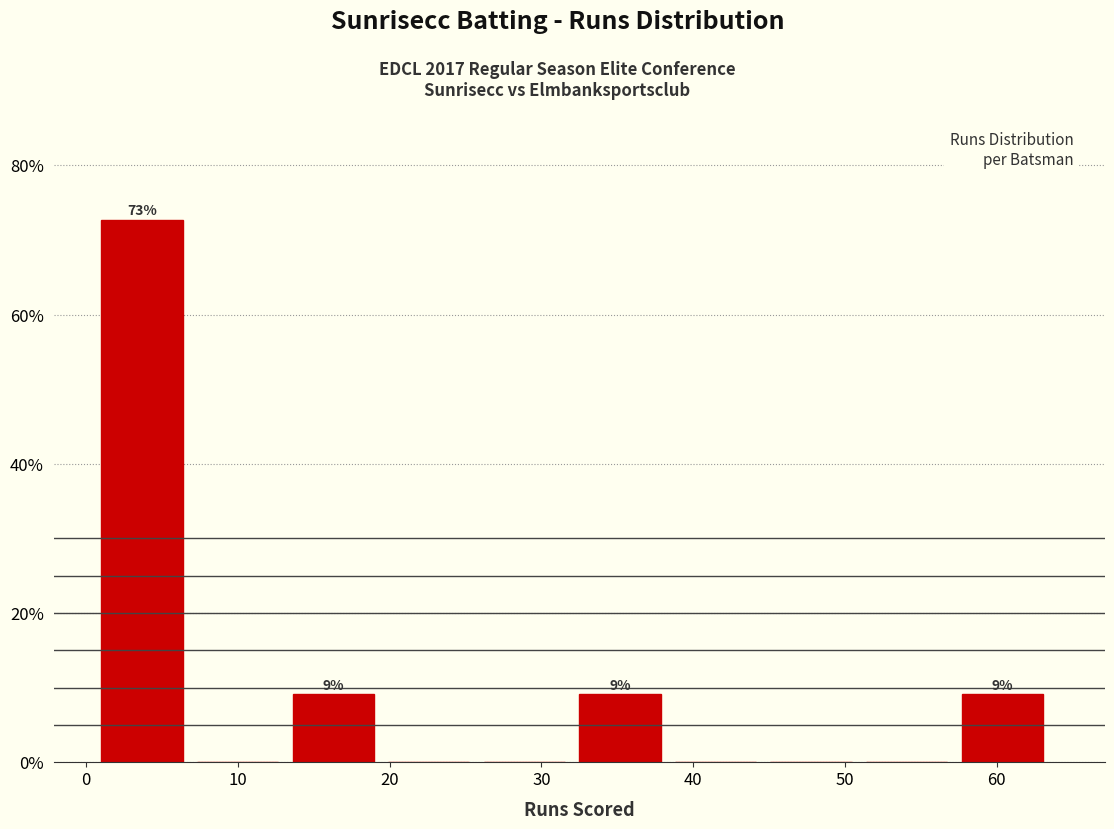

Which range on the x-axis has the tallest bar?

1.0 to 7.3